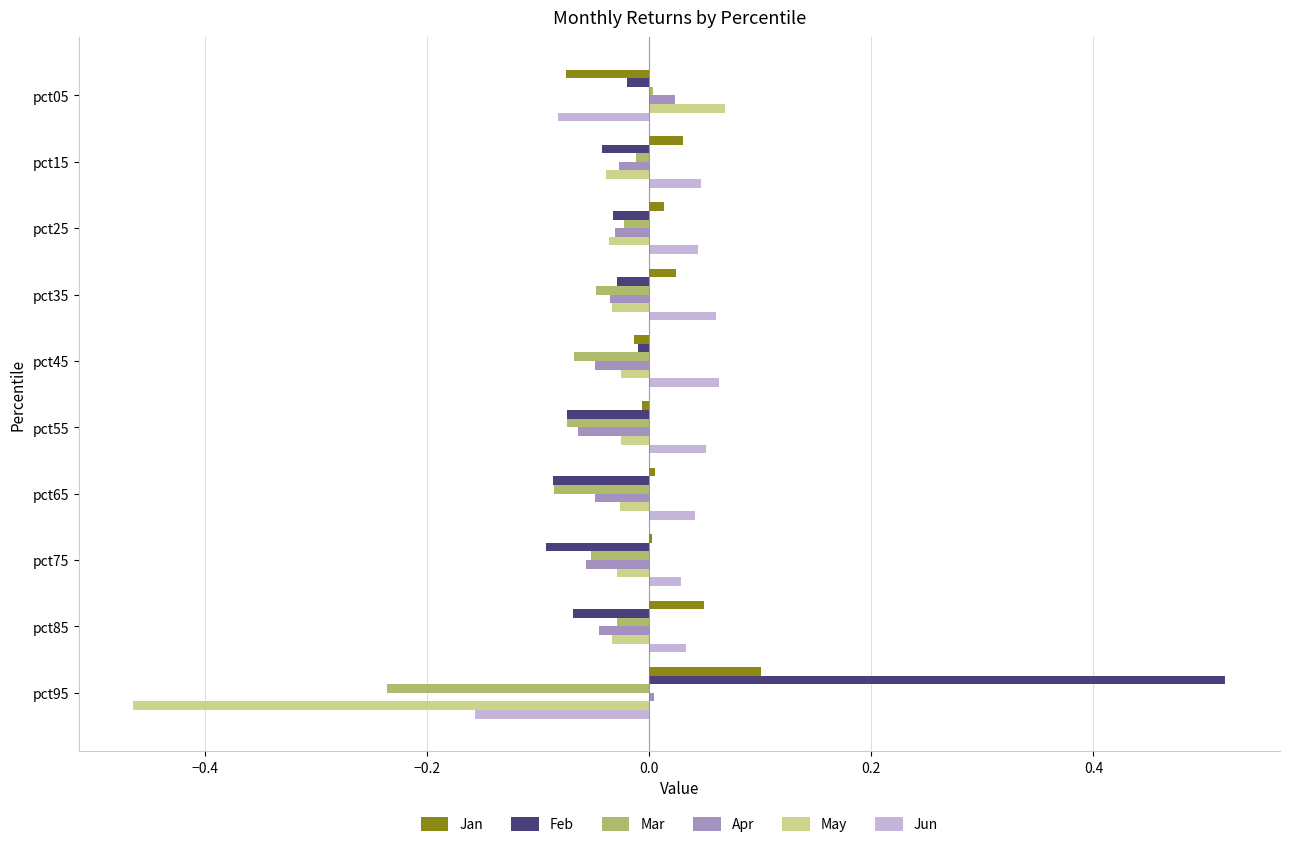

What are all the series names shown in the legend?

Jan, Feb, Mar, Apr, May, Jun